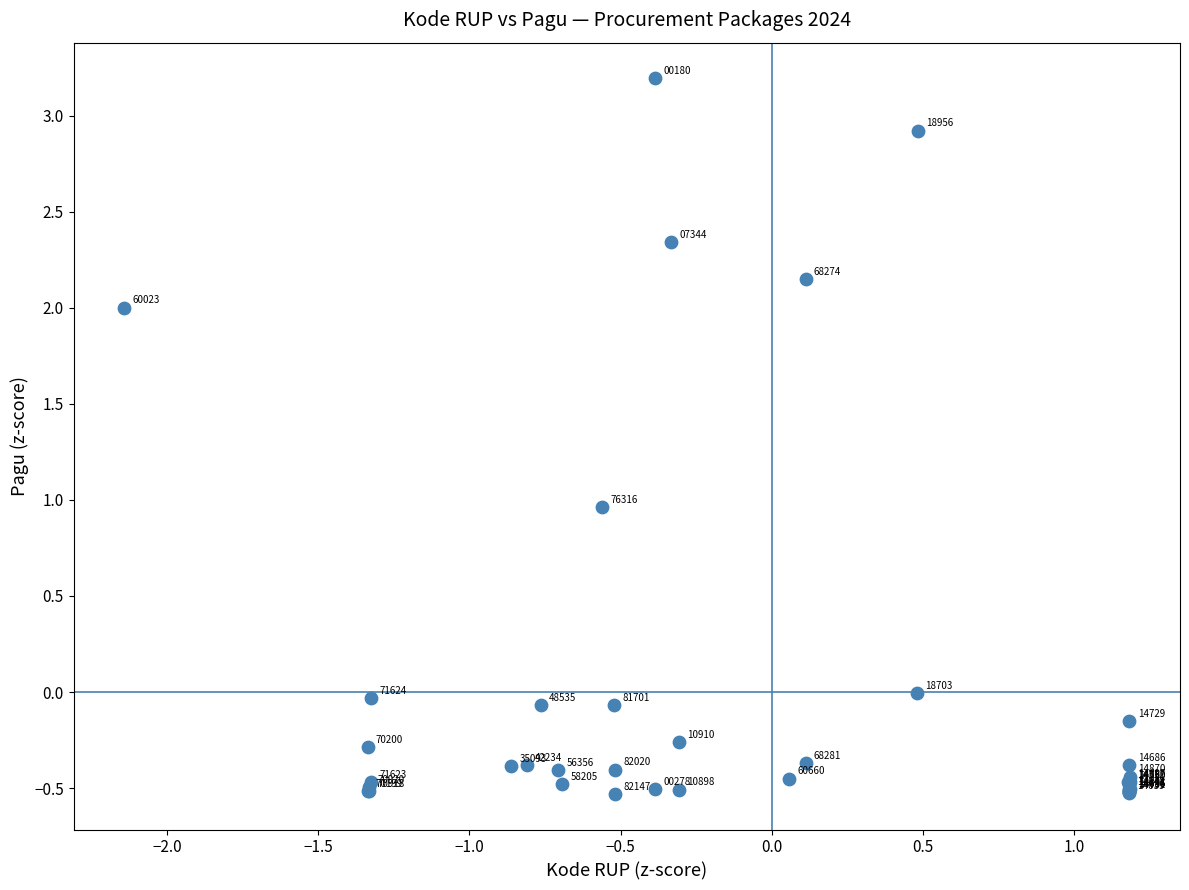

What Y value in the scatter plot is closest to 1?

1.0